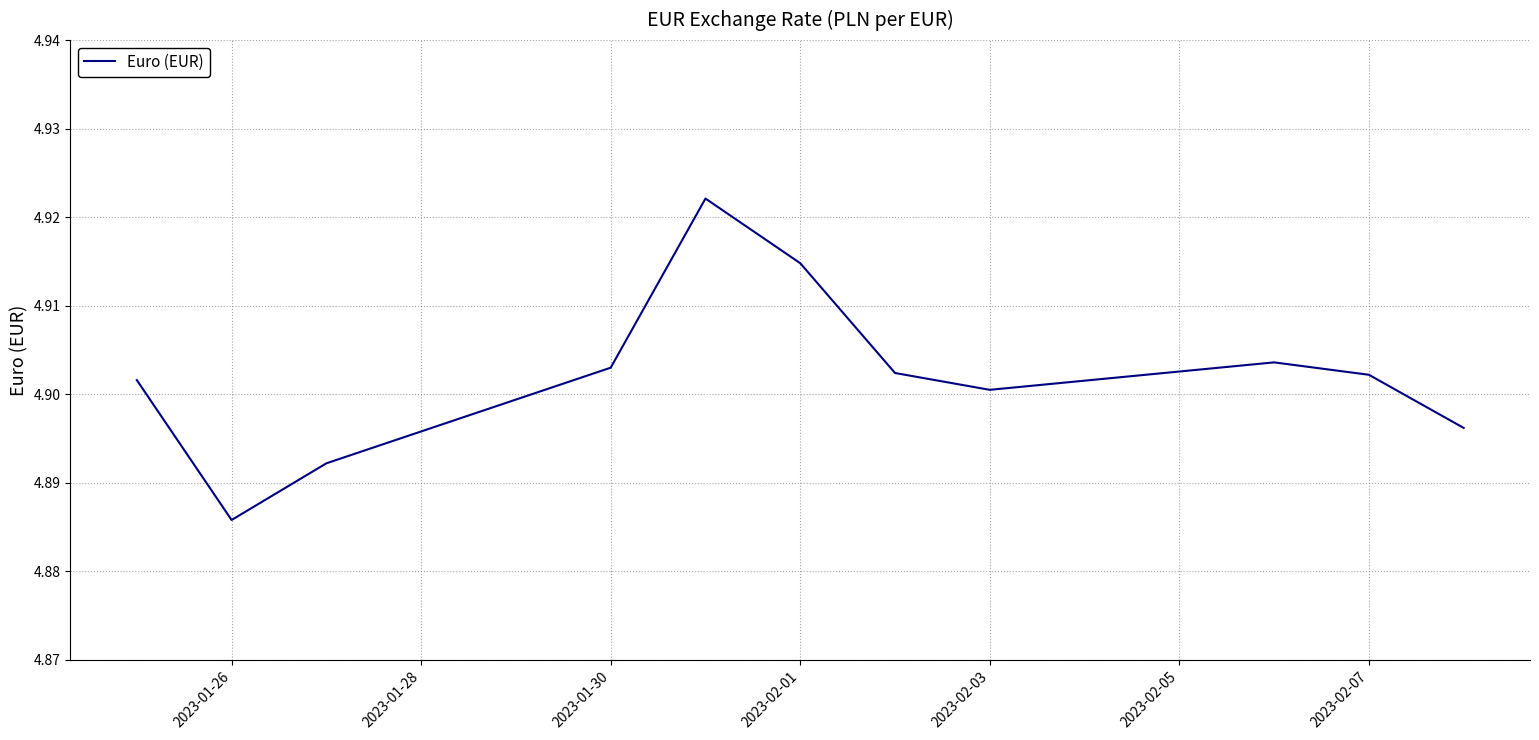

Which label corresponds to the smallest value in the chart?

2023-01-26